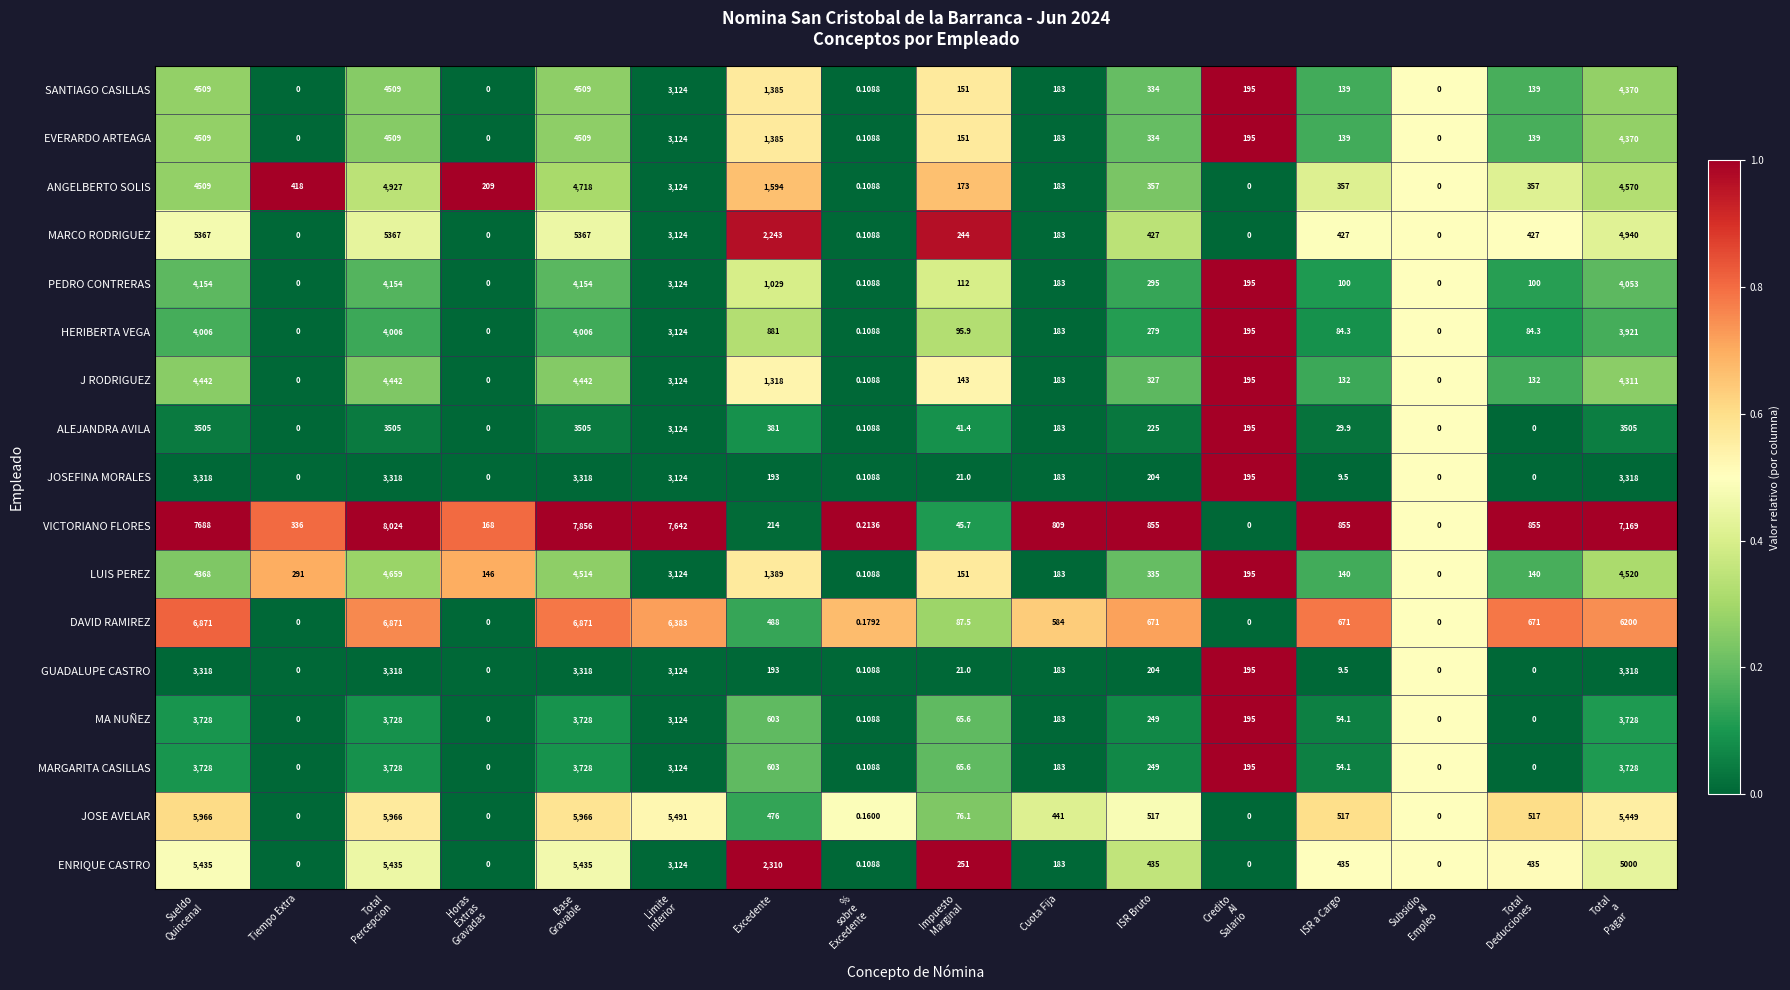

Where is EVERARDO ARTEAGA nearest to the value 2254?

Excedente